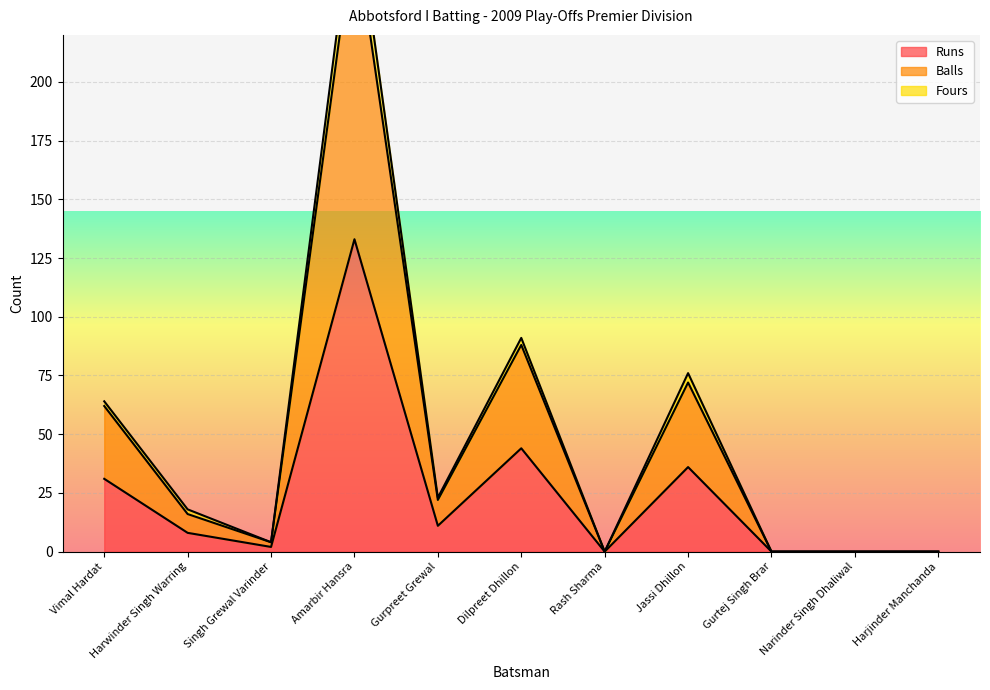

Does the chart display data point markers on the line(s)?

No